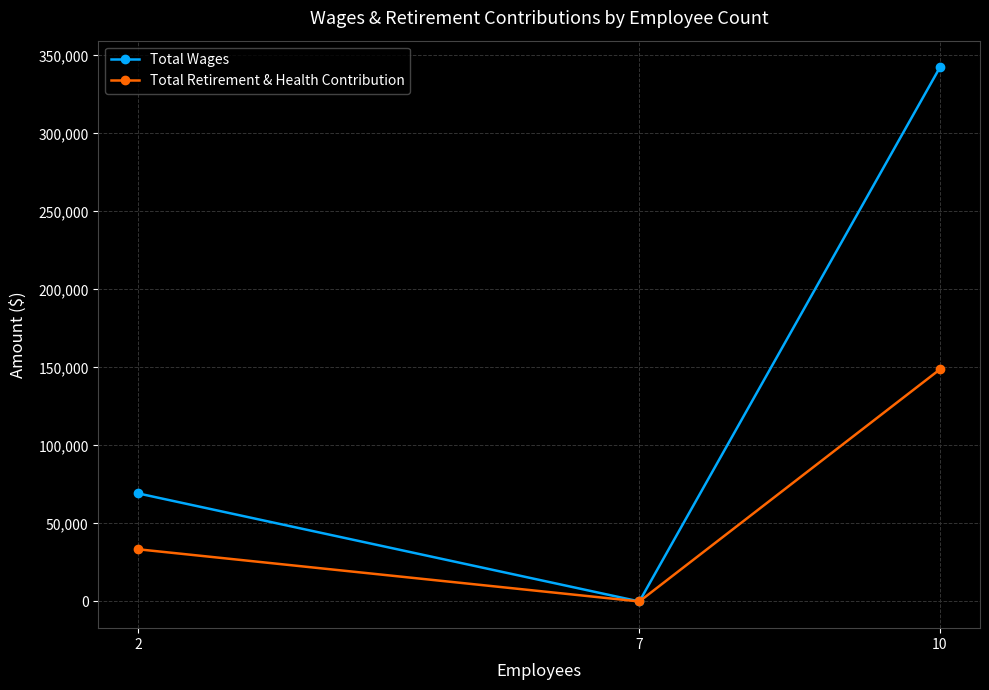

How many lines are shown in the chart?

2